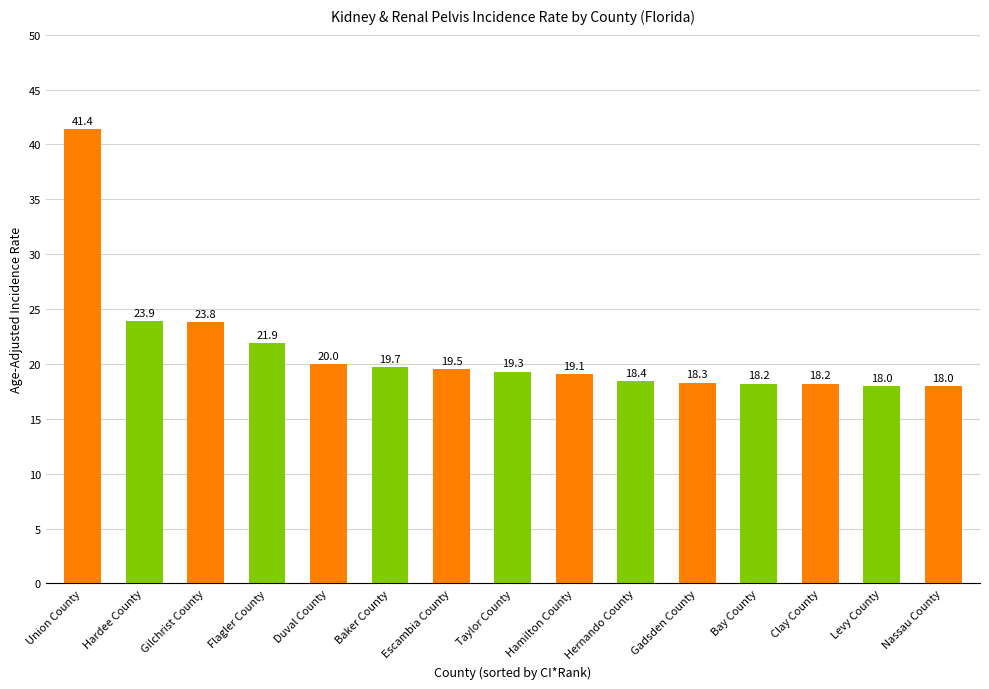

At which label is the value closest to 29?

Hardee County